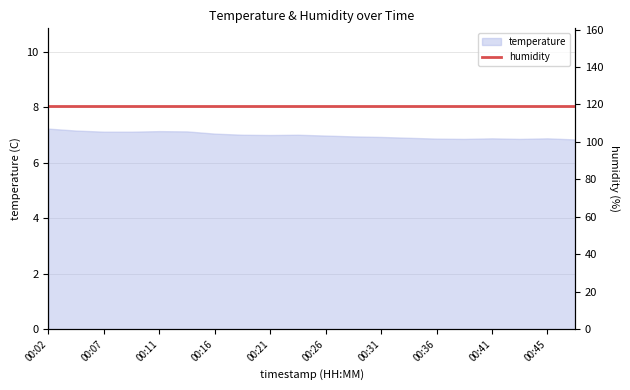

What is the difference between the maximum and minimum values?

0.4